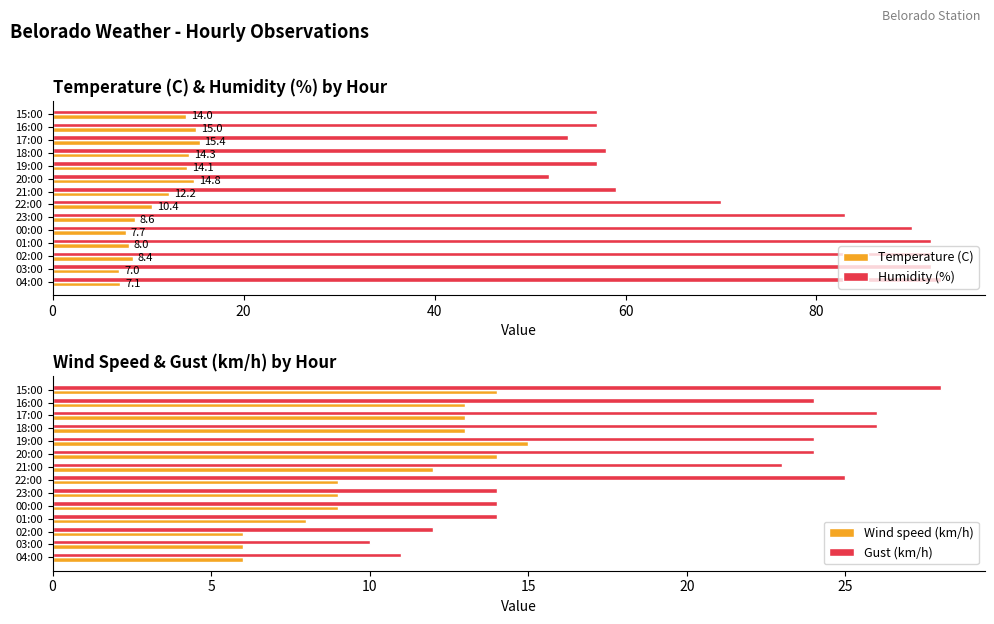

At how many categories does at least one series exceed 75?

6